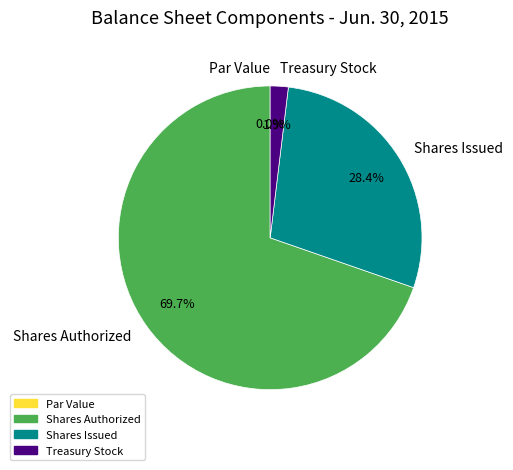

Combined, what portion of the pie is Common stock, shares authorized and Treasury stock, shares?

71.6%